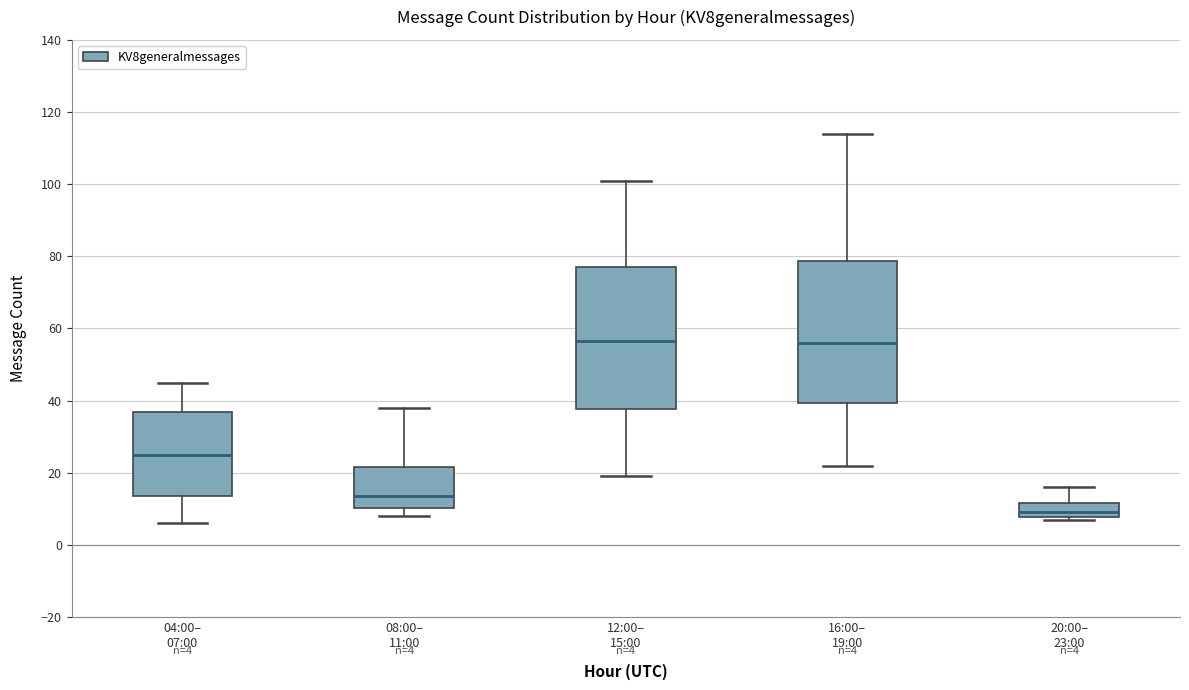

Which box's median line is the lowest?

20:00– 23:00